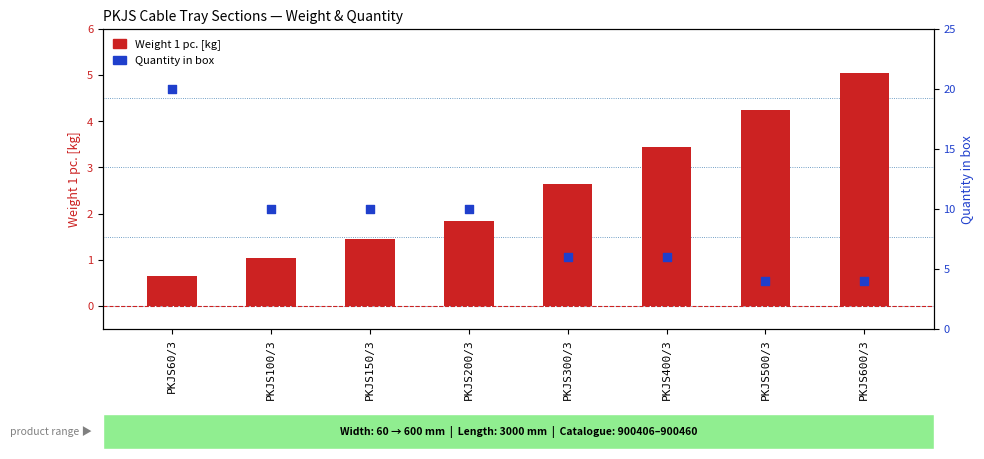

At how many categories does at least one series exceed 7?

4